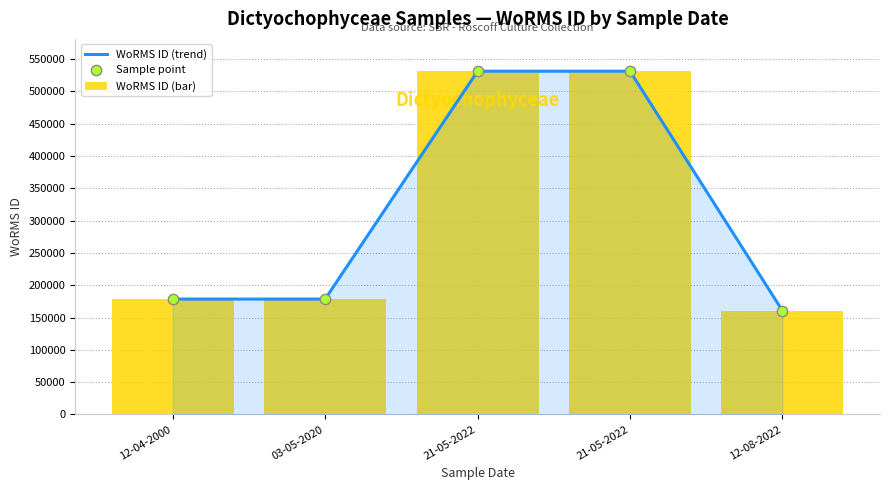

Which series has the largest total across all categories?

WoRMS ID (trend)